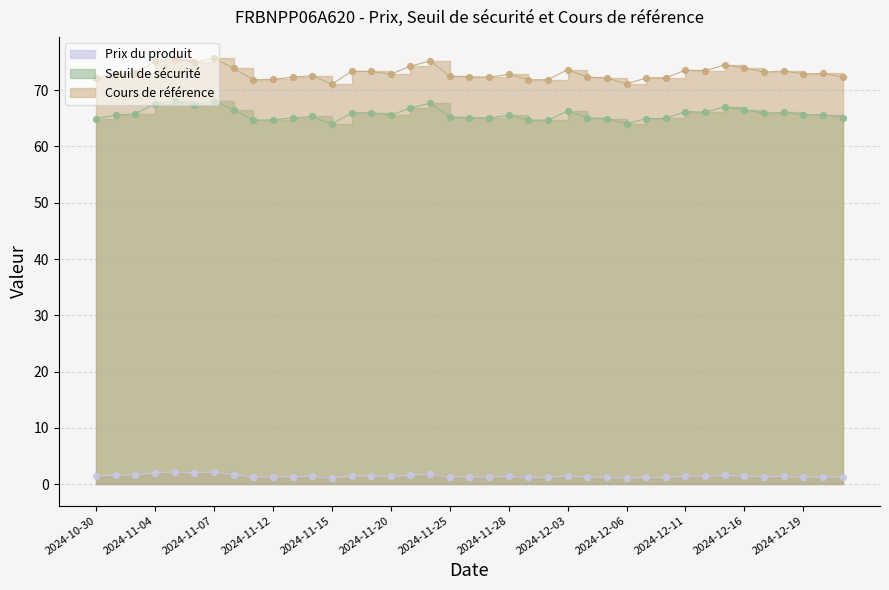

Which series has the largest total across all categories?

Cours de référence